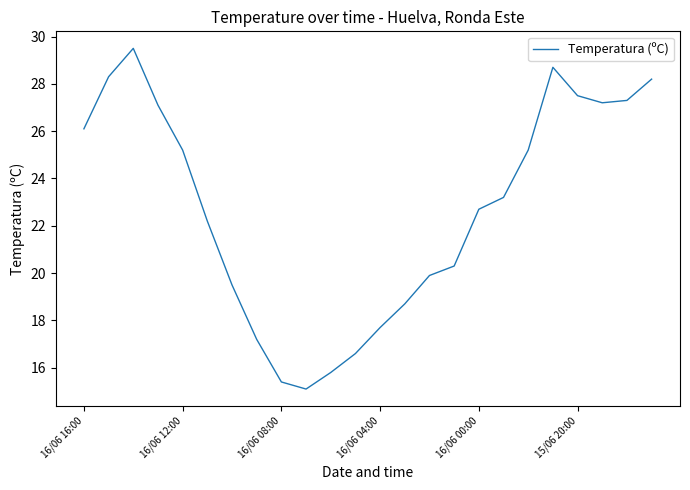

What is the minimum value shown in the chart?

15.1